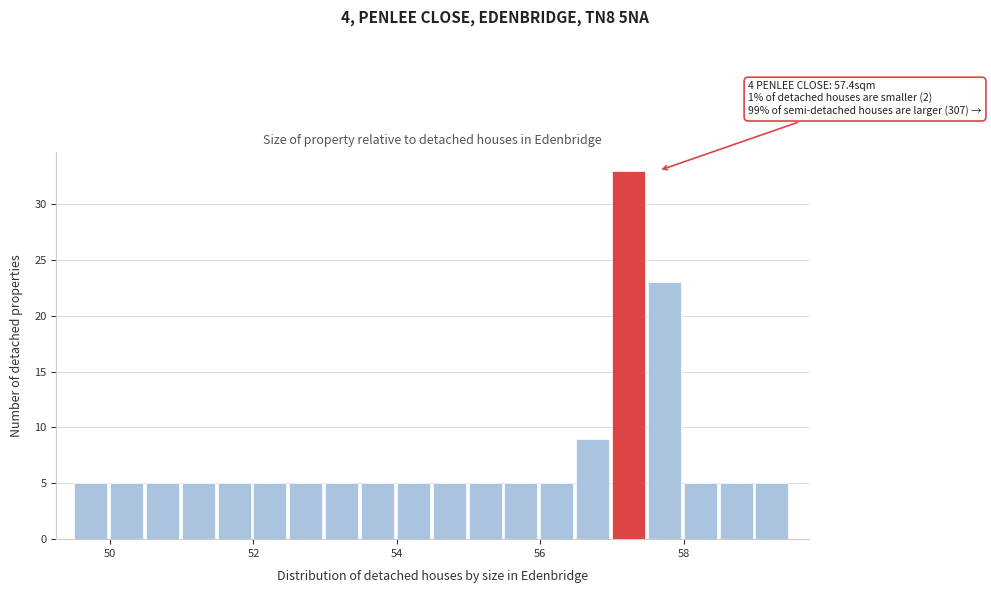

Read against the x-axis, roughly where is the centre of the tallest bar?

57.2